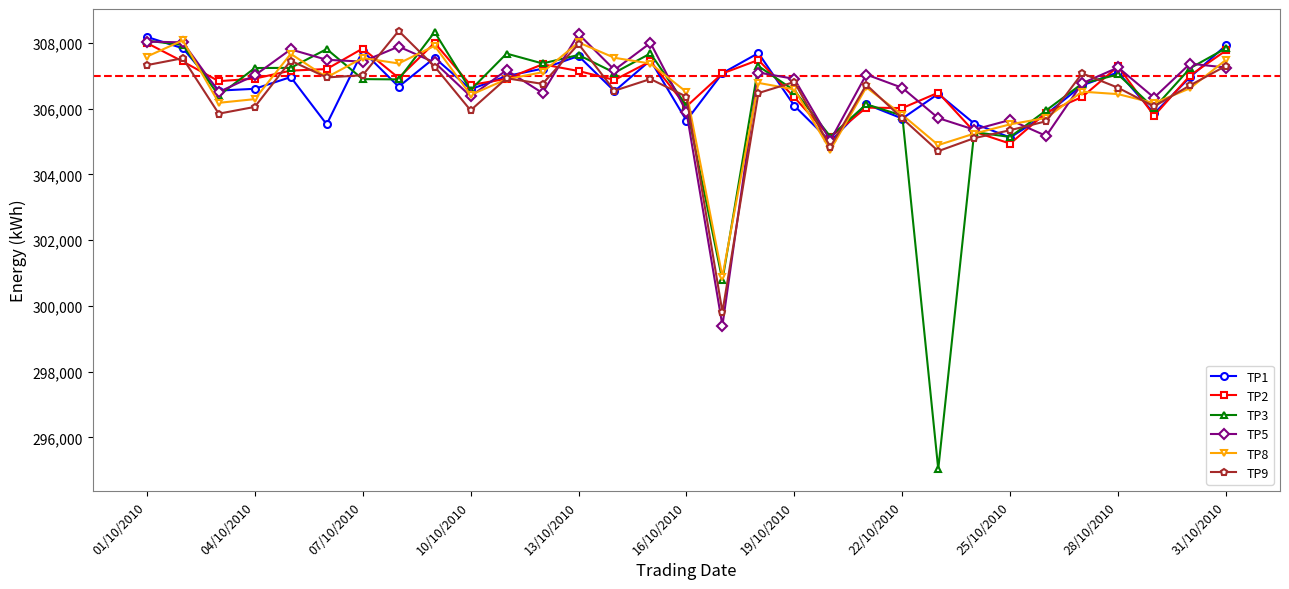

True or false: TP2 has more than 1 interior local peaks.

True